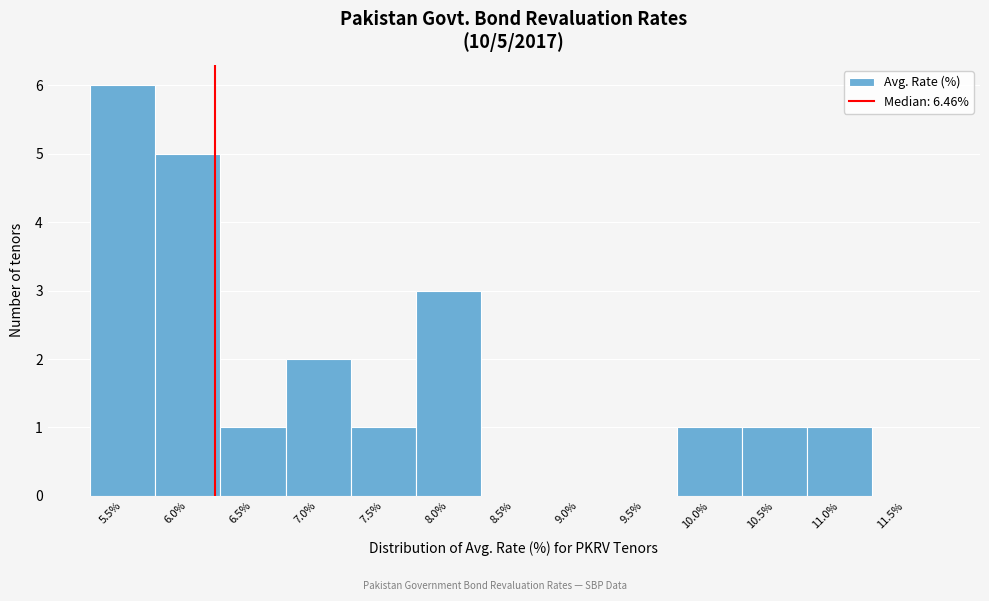

Reading left to right, extract all data points from this chart.

5.5%=6	6.0%=5	6.5%=1	7.0%=2	7.5%=1	8.0%=3	8.5%=0	9.0%=0	9.5%=0	10.0%=1	10.5%=1	11.0%=1	11.5%=0